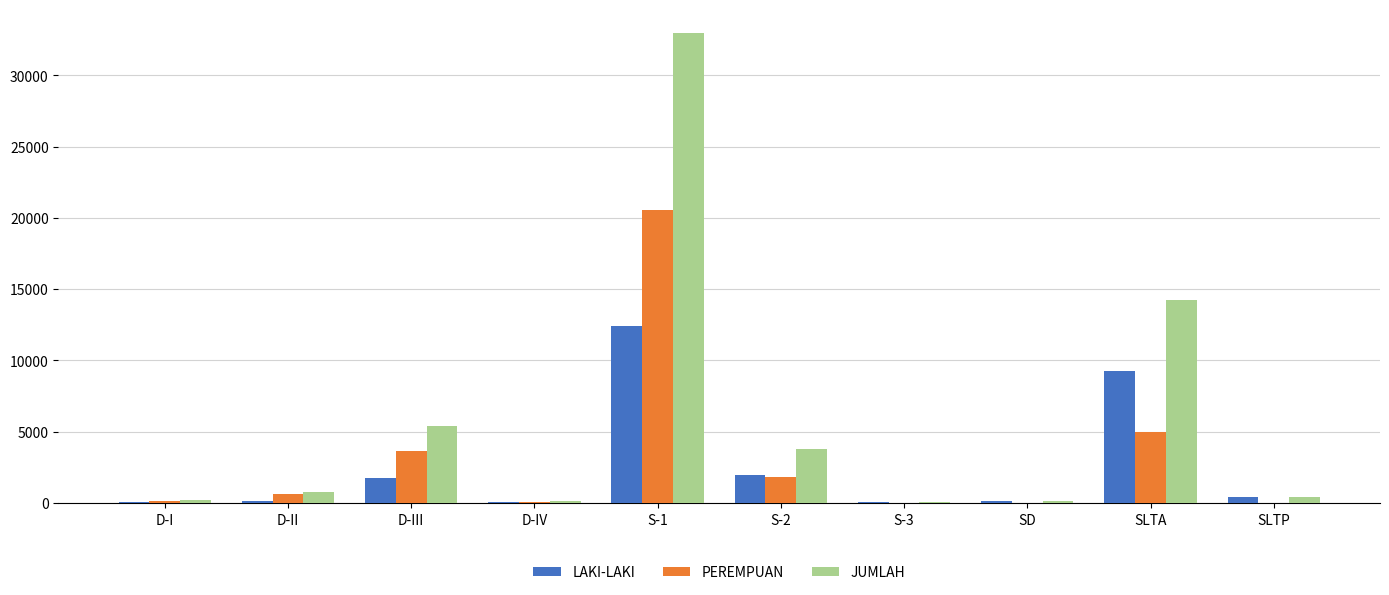

Is the value of LAKI-LAKI at S-3 greater than the value of JUMLAH at D-III?

No